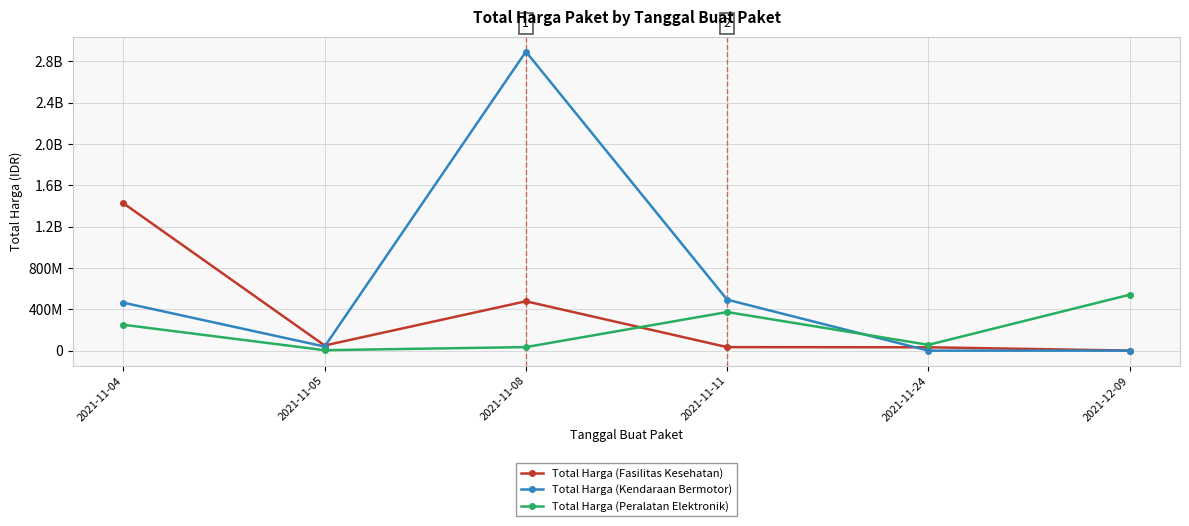

What are all the series names shown in the legend?

Total Harga (Fasilitas Kesehatan), Total Harga (Kendaraan Bermotor), Total Harga (Peralatan Elektronik)